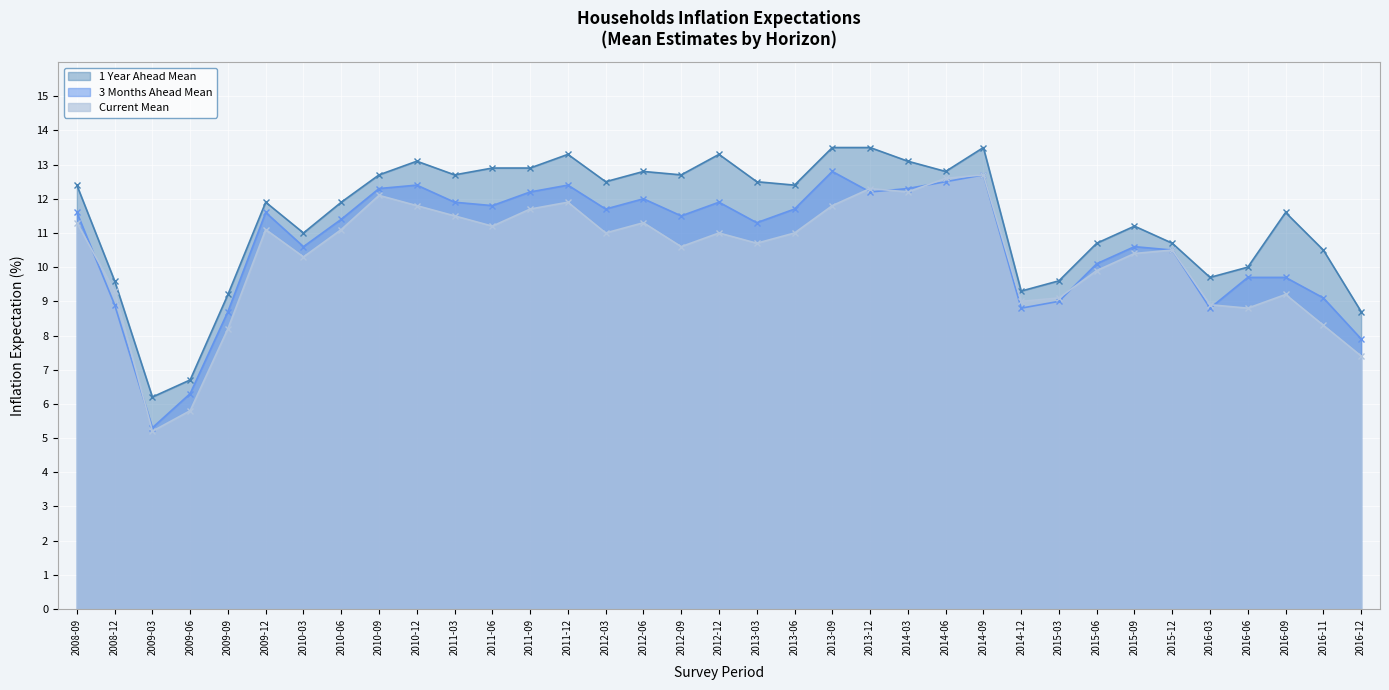

Reading left to right, what are all the values shown in this chart?

1 Year Ahead Mean: 12.4	9.6	6.2	6.7	9.2	11.9	11.0	11.9	12.7	13.1	12.7	12.9	12.9	13.3	12.5	12.8	12.7	13.3	12.5	12.4	13.5	13.5	13.1	12.8	13.5	9.3	9.6	10.7	11.2	10.7	9.7	10.0	11.6	10.5	8.7
3 Months Ahead Mean: 11.6	8.9	5.3	6.3	8.7	11.6	10.6	11.4	12.3	12.4	11.9	11.8	12.2	12.4	11.7	12.0	11.5	11.9	11.3	11.7	12.8	12.2	12.3	12.5	12.7	8.8	9.0	10.1	10.6	10.5	8.8	9.7	9.7	9.1	7.9
Current Mean: 11.3	9.3	5.2	5.8	8.2	11.1	10.3	11.1	12.1	11.8	11.5	11.2	11.7	11.9	11.0	11.3	10.6	11.0	10.7	11.0	11.8	12.3	12.2	12.6	12.7	9.0	9.1	9.9	10.4	10.5	8.9	8.8	9.2	8.3	7.4